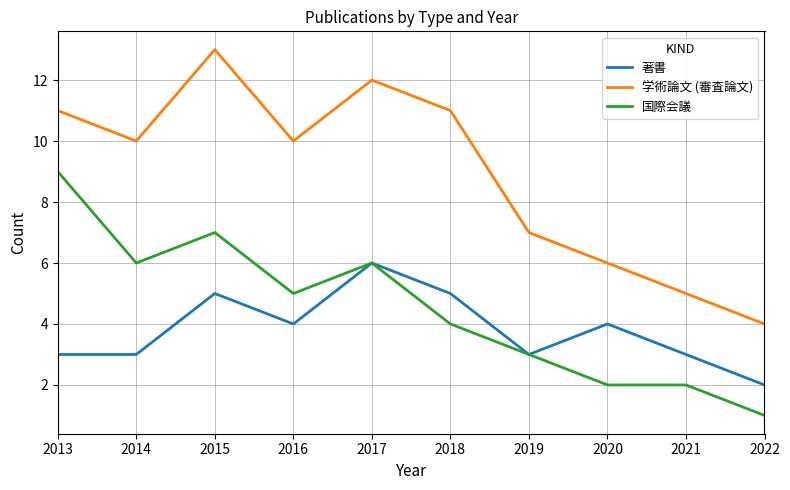

Is the value of 学術論文 (審査論文) at 2018 greater than the value of 国際会議 at 2013?

Yes